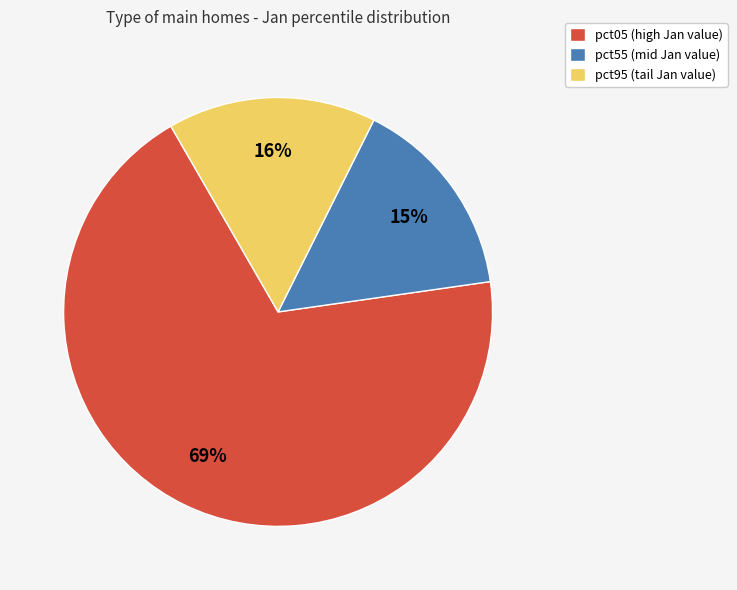

What percentage is the pct55 (mid Jan value) slice, to the nearest percent?

15%